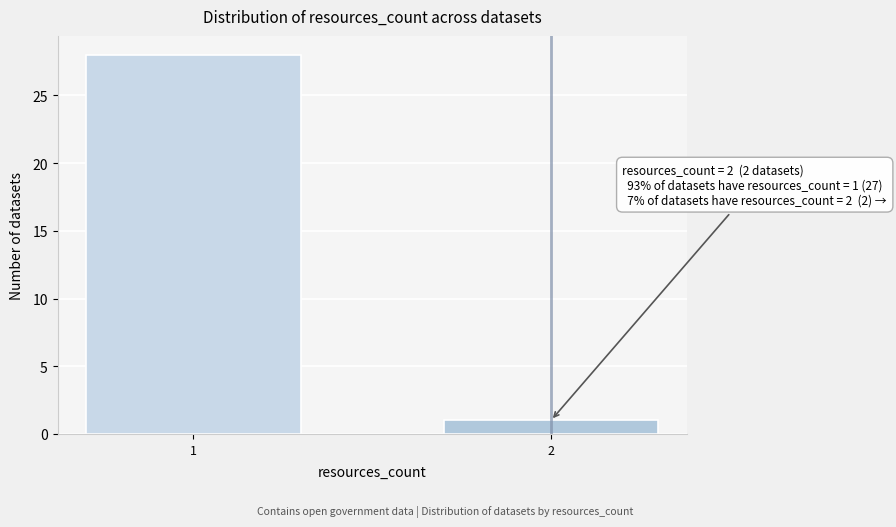

Reading left to right, transcribe all the data shown in this chart.

1=28	2=1